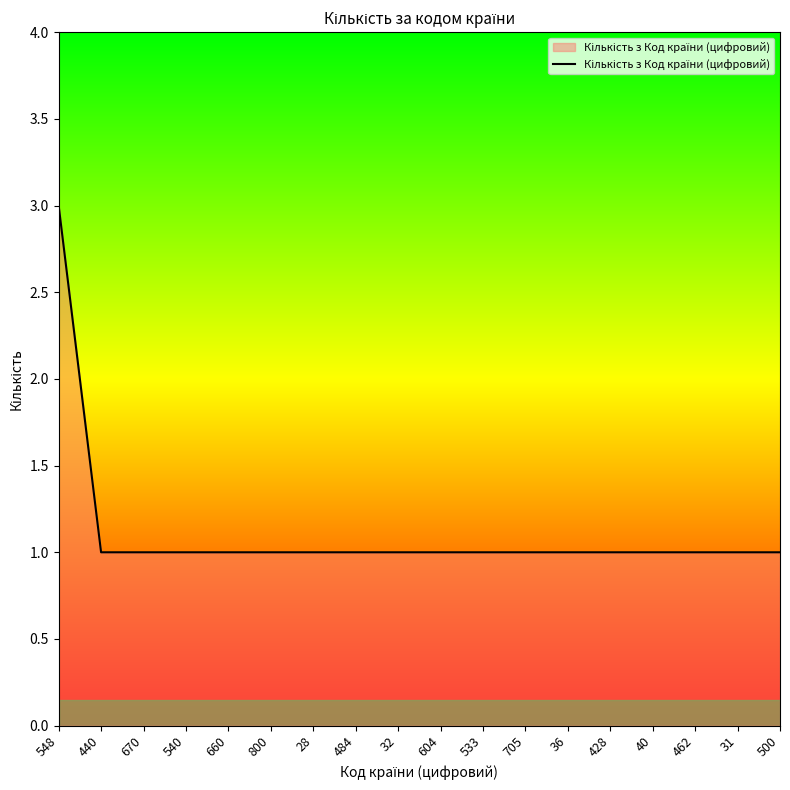

Does the chart display data point markers on the line(s)?

No